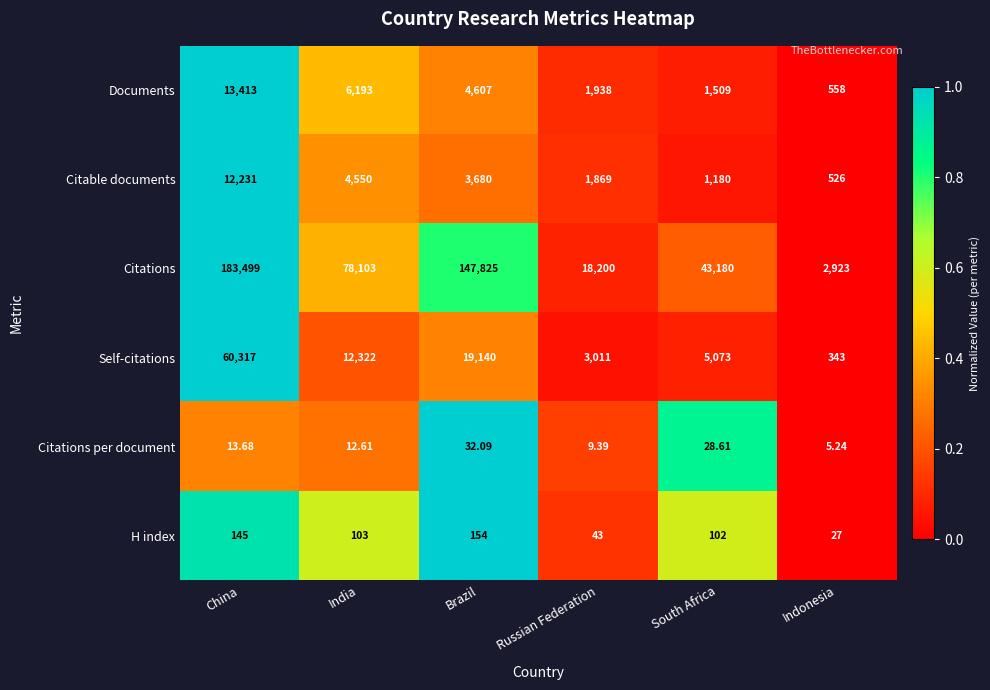

Which series has the largest total across all categories?

Citations